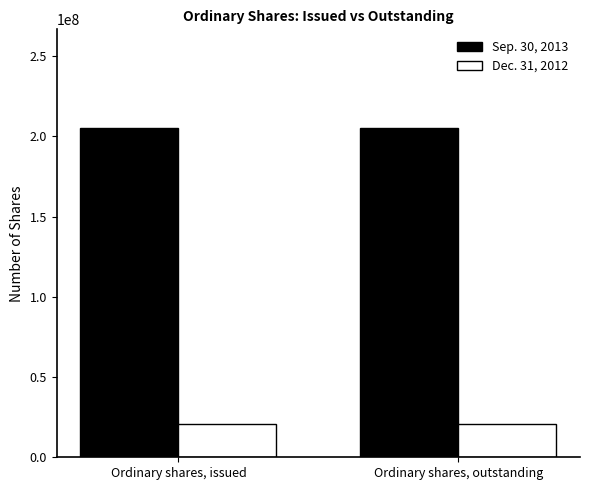

Is the value of Sep. 30, 2013 at Ordinary shares, outstanding greater than the value of Dec. 31, 2012 at Ordinary shares, issued?

Yes